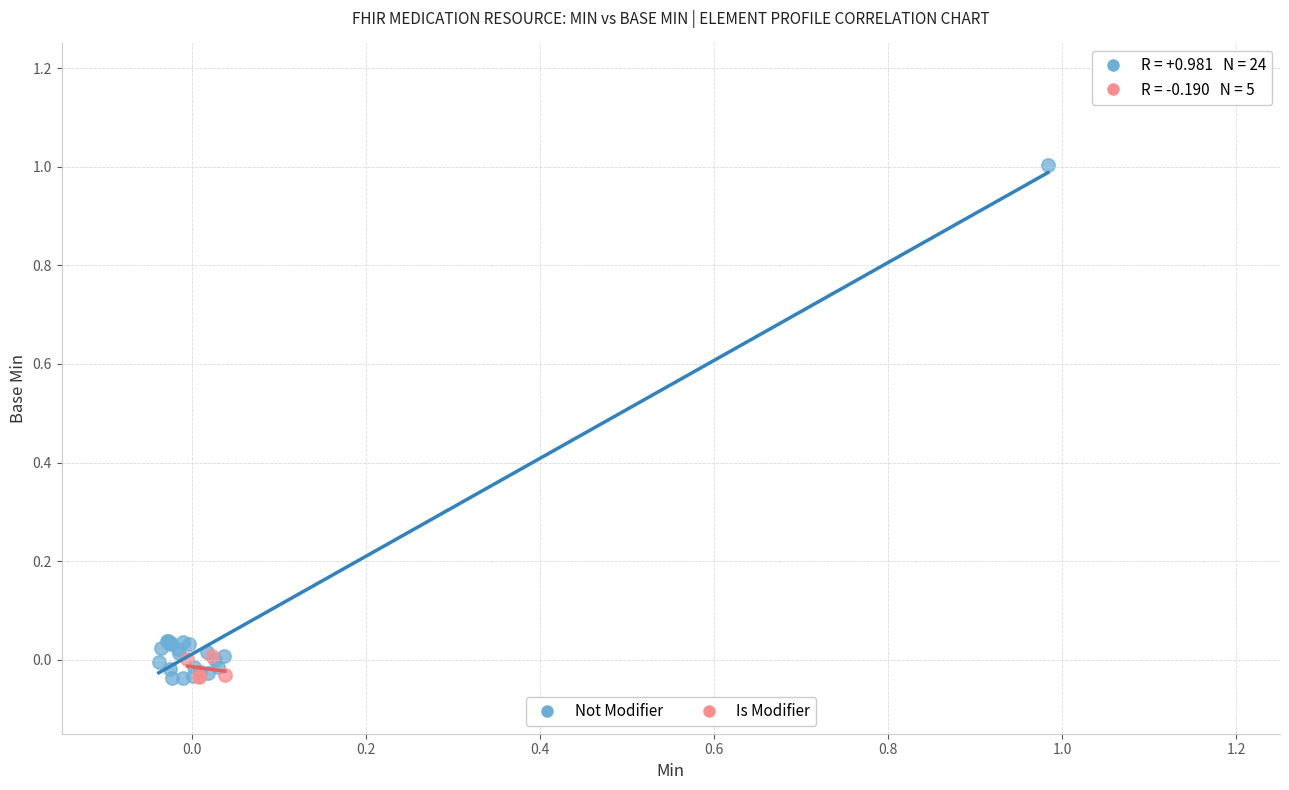

Which series contains the highest Y value?

Not Modifier